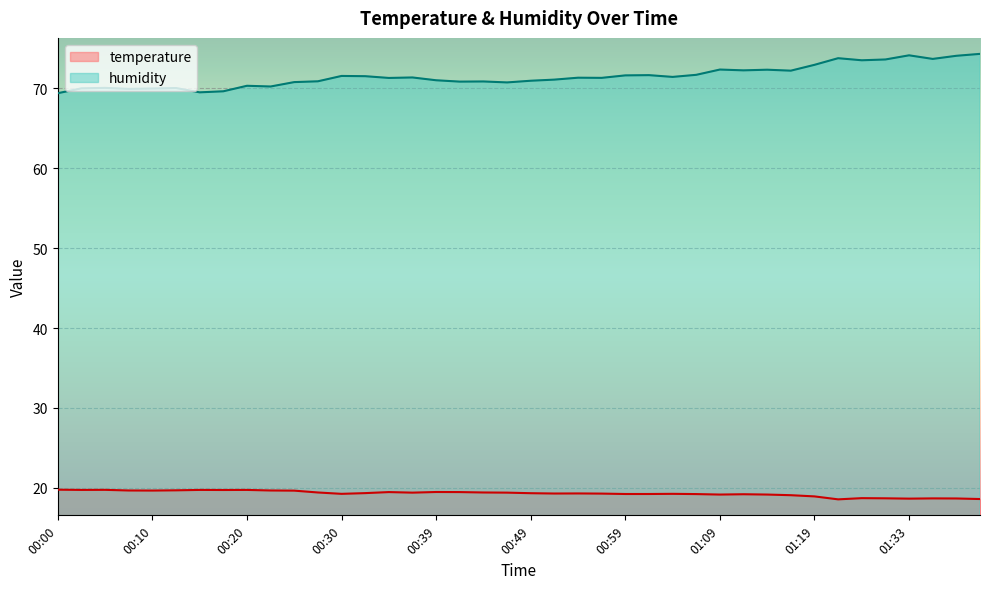

What position from the left is 00:00?

1